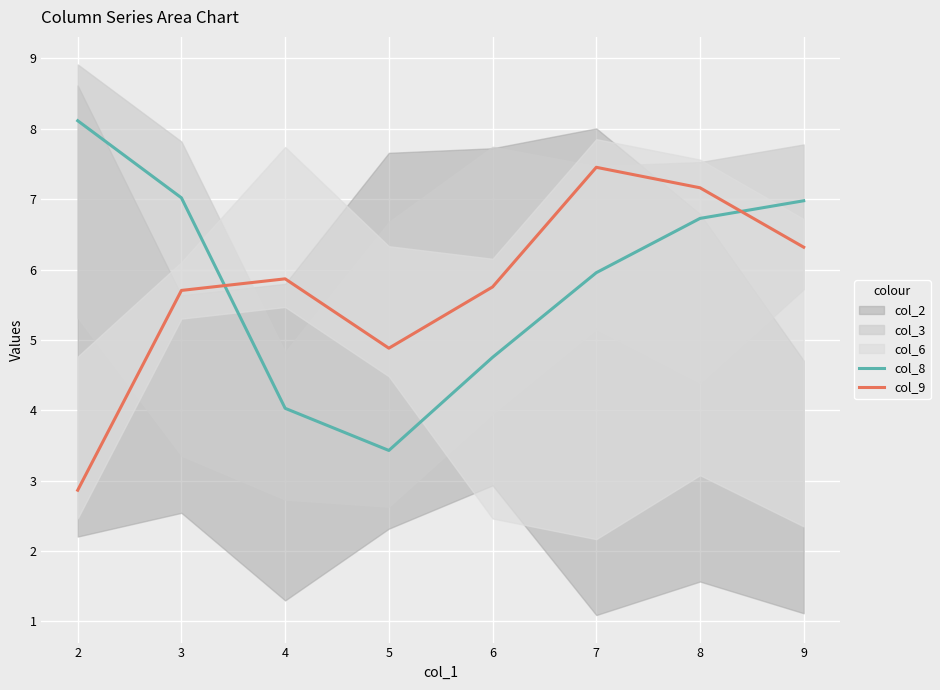

After their last crossing, which series has the higher values: col_9 or col_8?

col_8